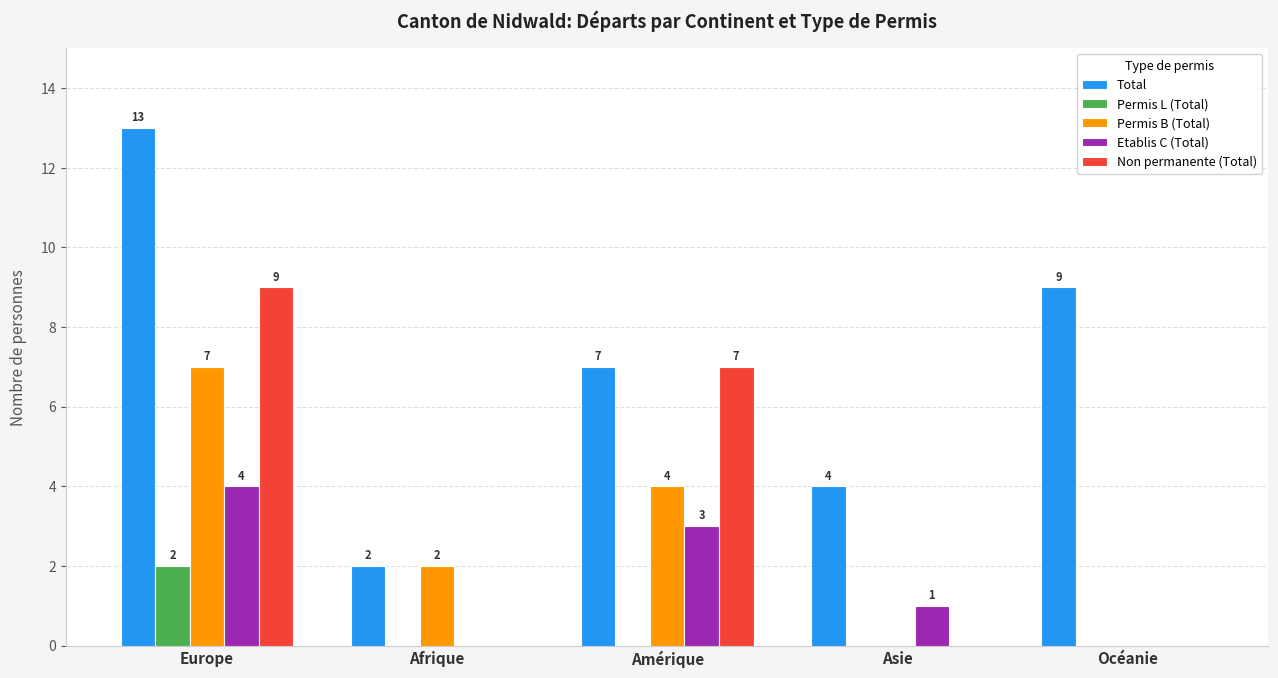

At which category is the sum across all series the highest?

Europe